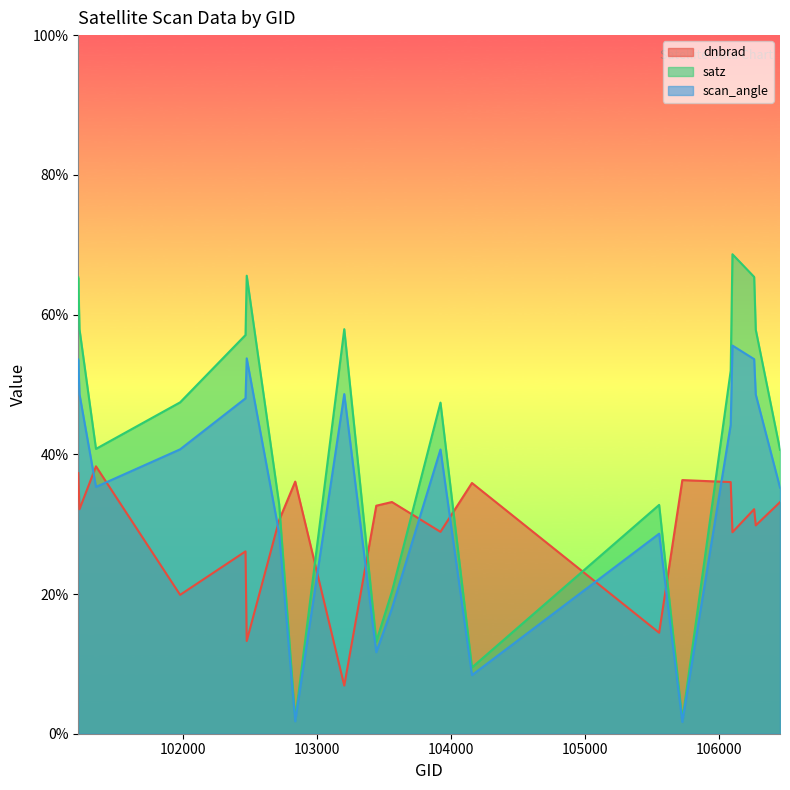

What are all the series names shown in the legend?

dnbrad, satz, scan_angle